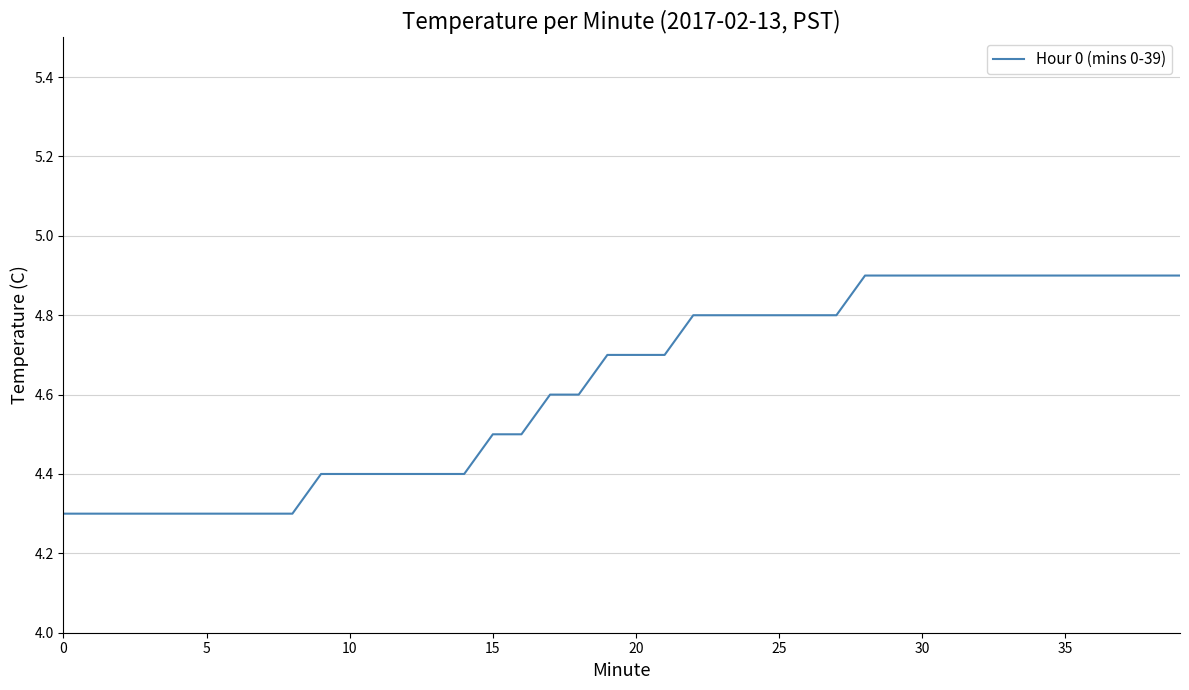

What is the greatest value displayed?

4.9